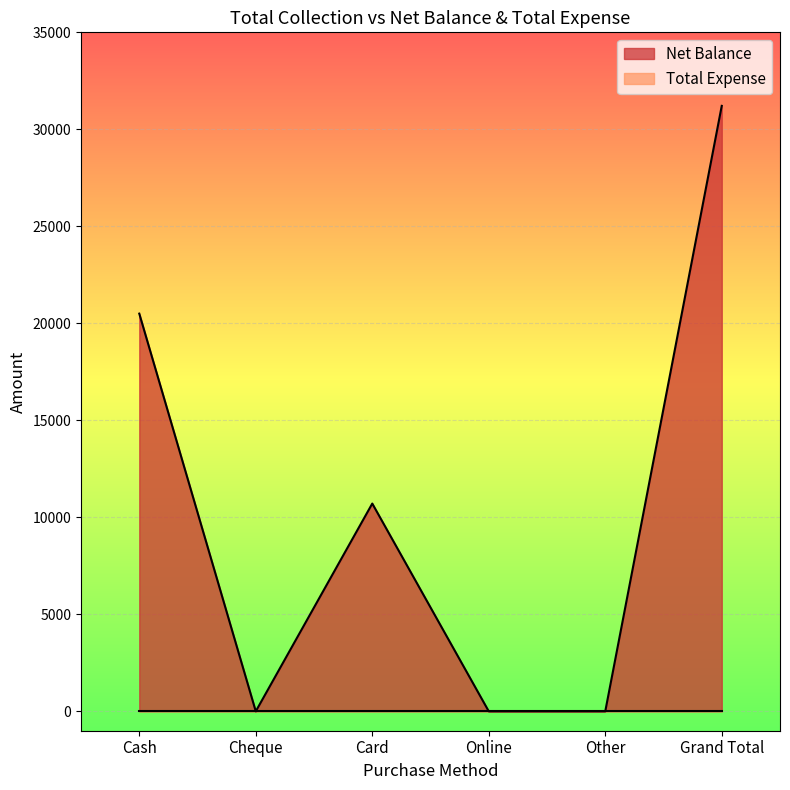

Rank the categories by value from highest to lowest.

Grand Total, Cash, Card, Cheque, Online, Other